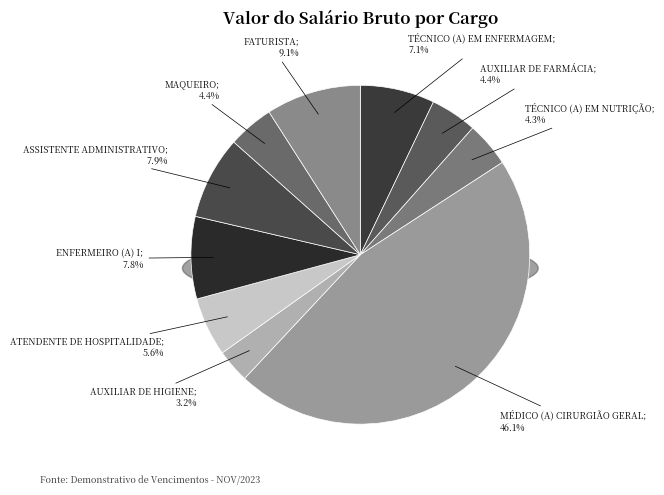

Combined, do AUXILIAR DE HIGIENE and AUXILIAR DE FARMÁCIA account for over 50%?

No